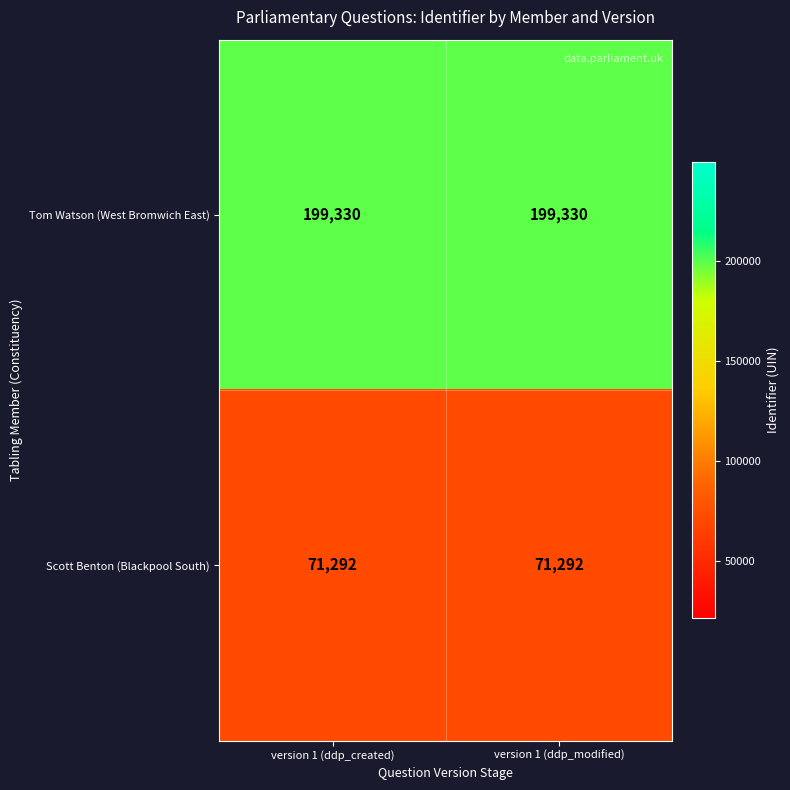

What is the smallest value displayed?

71292